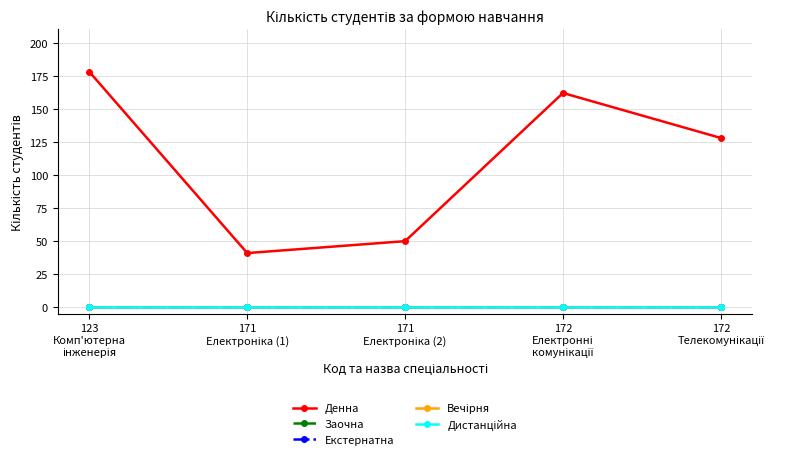

At how many categories does at least one series exceed 164?

1